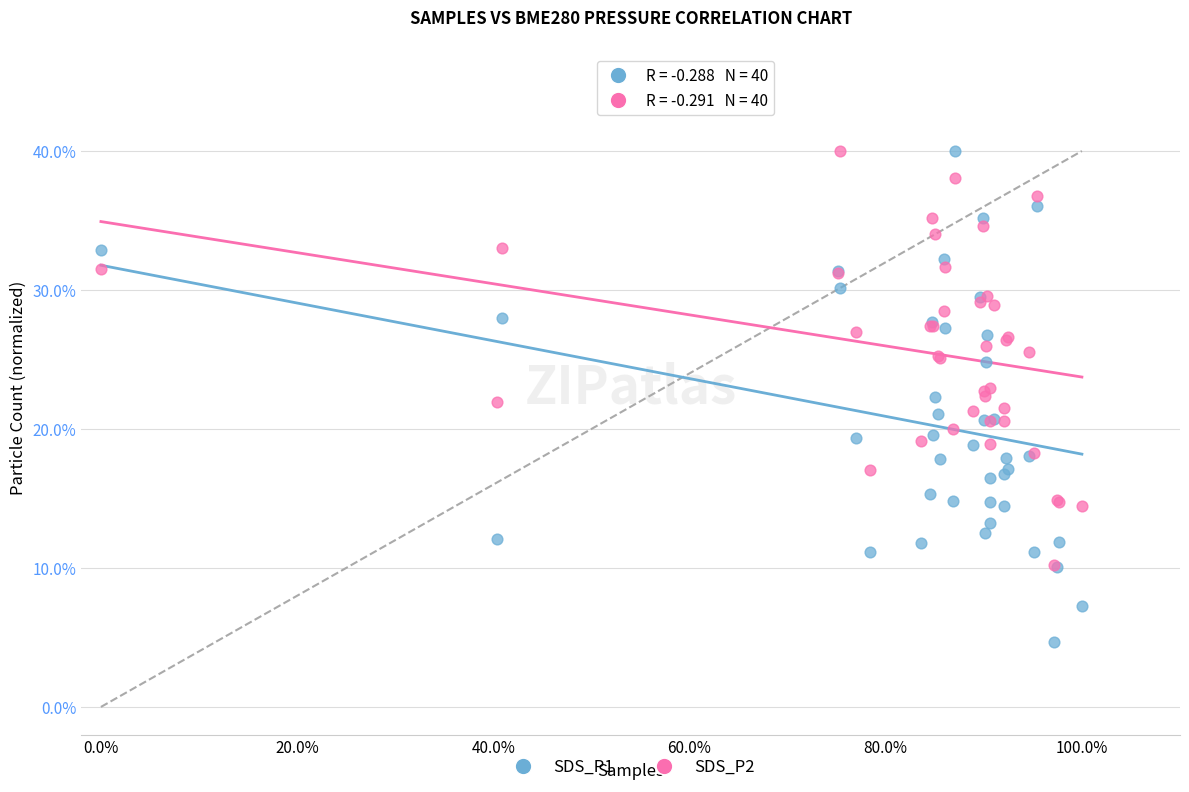

Which series reaches the minimum Y coordinate?

SDS_P1